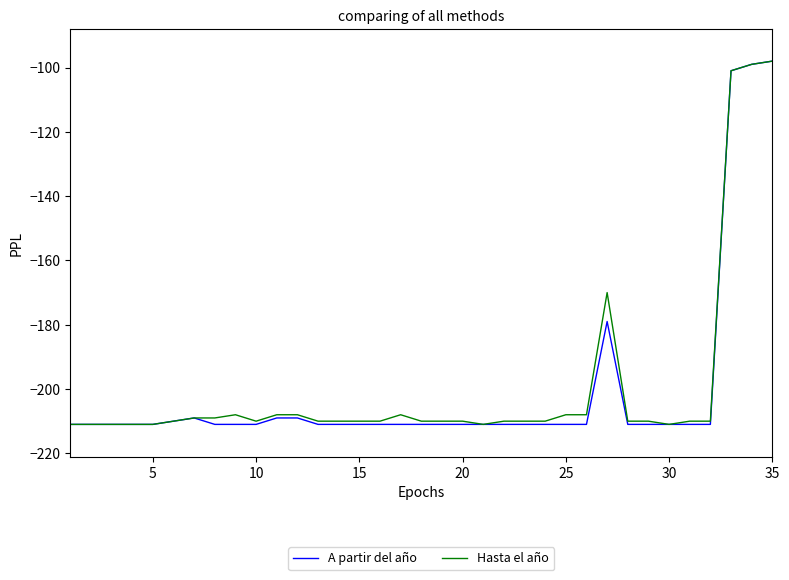

What is the greatest value displayed?

-98